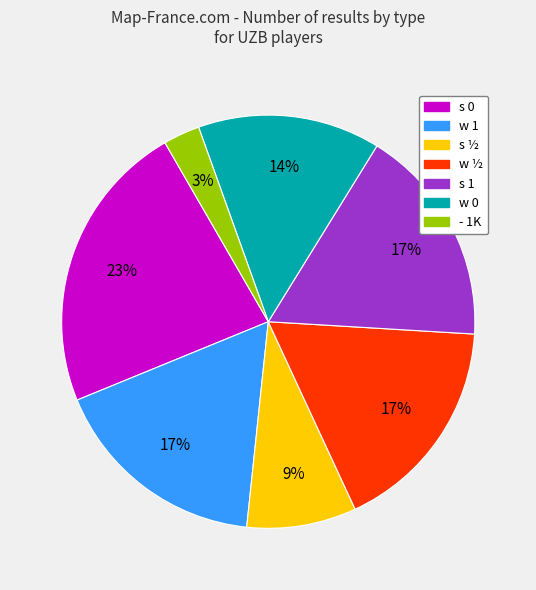

Do s 1 and w 0 together represent more than half of the pie?

No